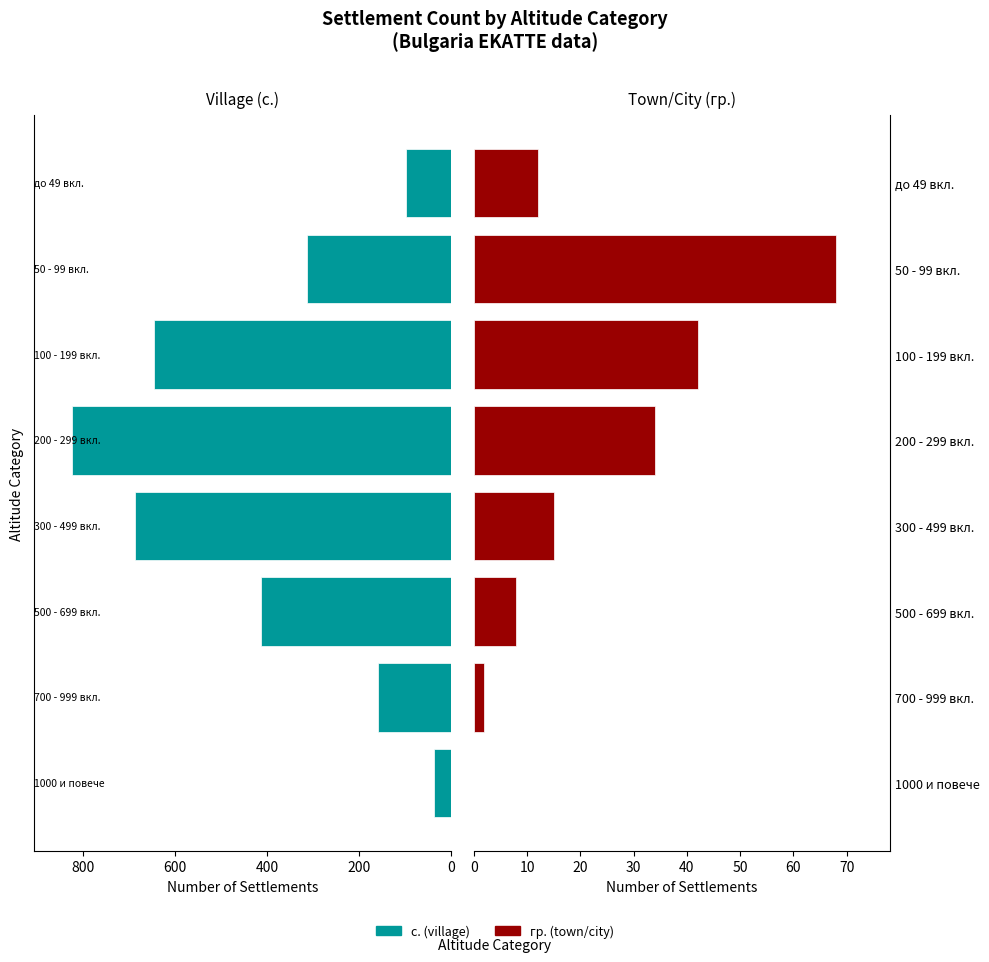

What are all the series names shown in the legend?

с. (village), гр. (town/city)